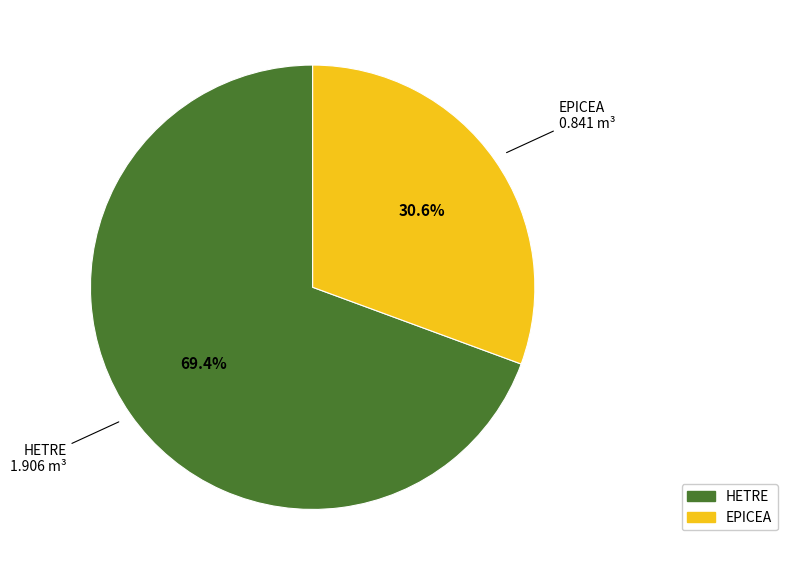

Rank the categories by value from lowest to highest.

EPICEA, HETRE